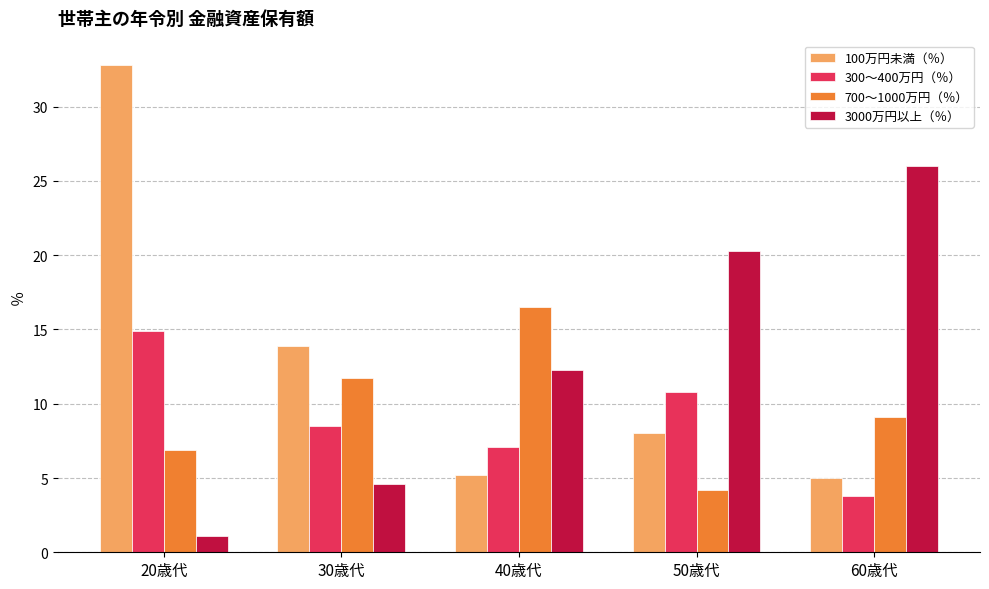

What is the label of the 3rd bar from the right?

40歳代